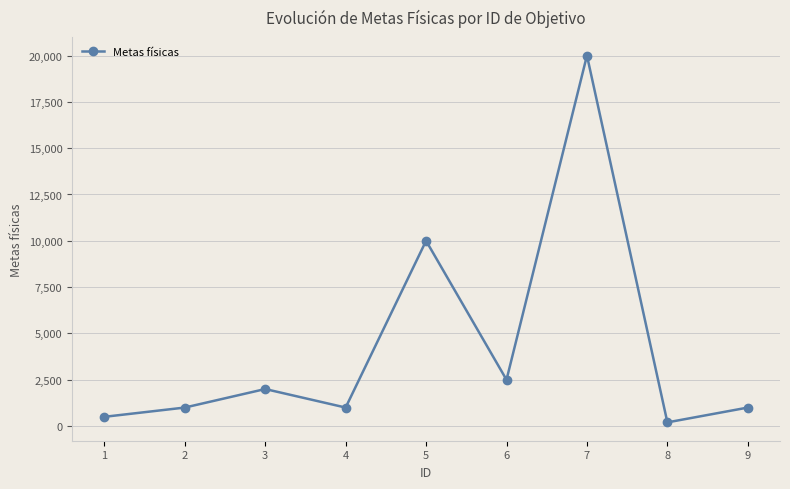

Which label corresponds to the smallest value in the chart?

8